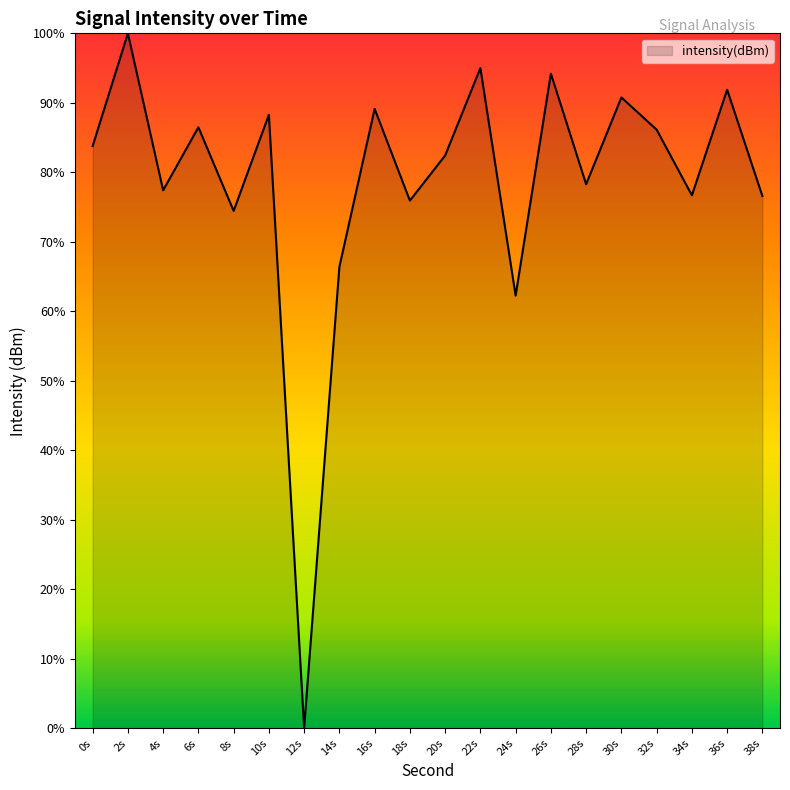

What is the average value?

78.8